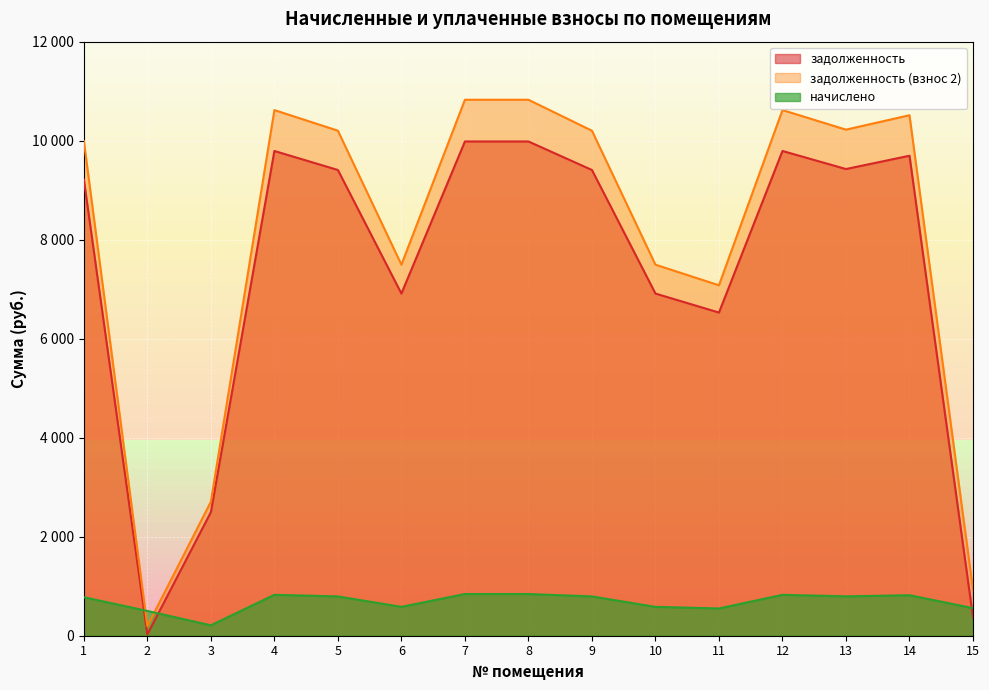

Reading left to right, what are all the values shown in this chart?

задолженность: 1=9216.0	2=26.1	3=2496.0	4=9792.0	5=9408.0	6=6912.0	7=9984.0	8=9984.0	9=9408.0	10=6912.0	11=6528.0	12=9792.0	13=9427.2	14=9696.0	15=371.5
задолженность (взнос 2): 1=9993.6	2=192.7	3=2706.6	4=10618.2	5=10201.8	6=7495.2	7=10826.4	8=10826.4	9=10201.8	10=7495.2	11=7078.8	12=10618.2	13=10222.6	14=10514.1	15=928.8
начислено: 1=777.6	2=500.6	3=210.6	4=826.2	5=793.8	6=583.2	7=842.4	8=842.4	9=793.8	10=583.2	11=550.8	12=826.2	13=795.4	14=818.1	15=557.3